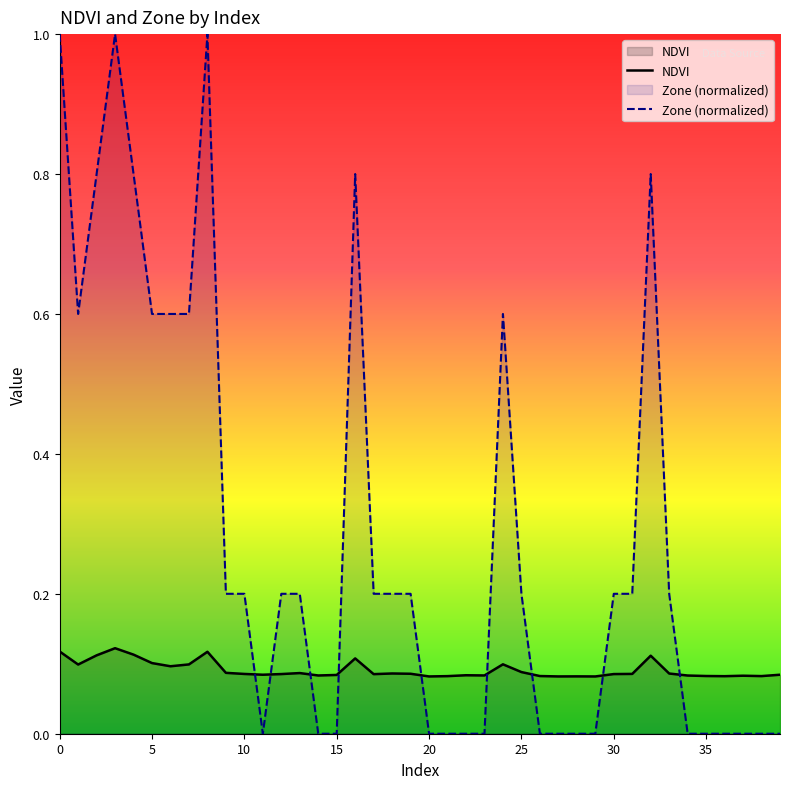

True or false: Zone (normalized) has more than 1 points higher than both neighbors.

True